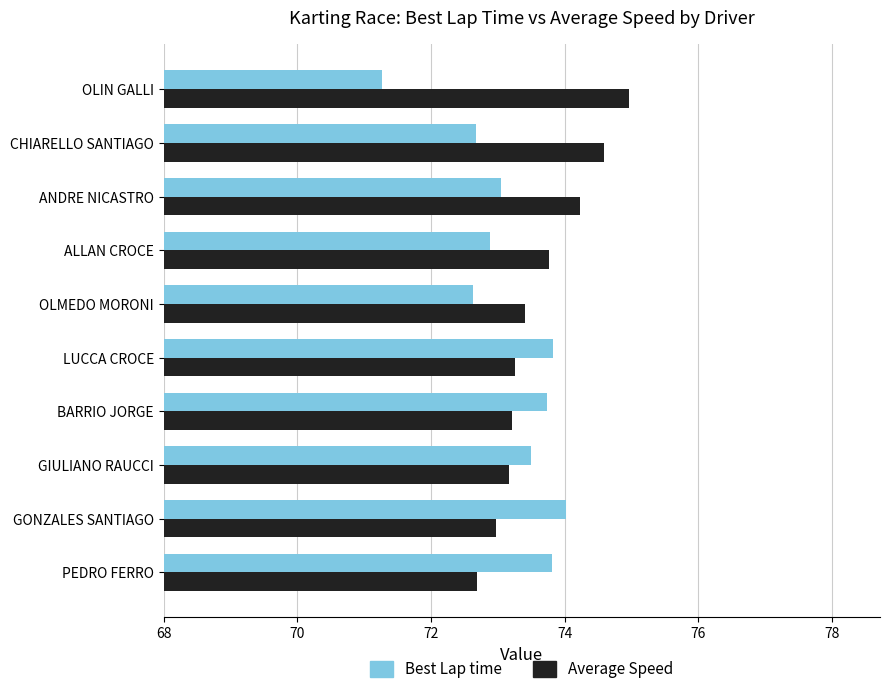

What are all the series names shown in the legend?

Best Lap time, Average Speed